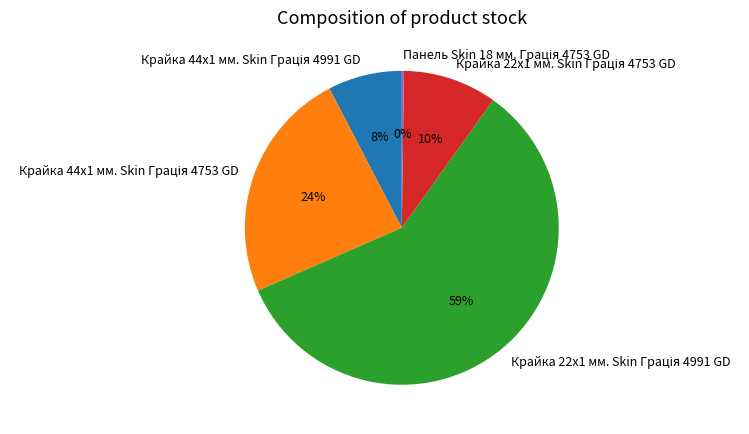

Does any single category account for the majority?

Yes